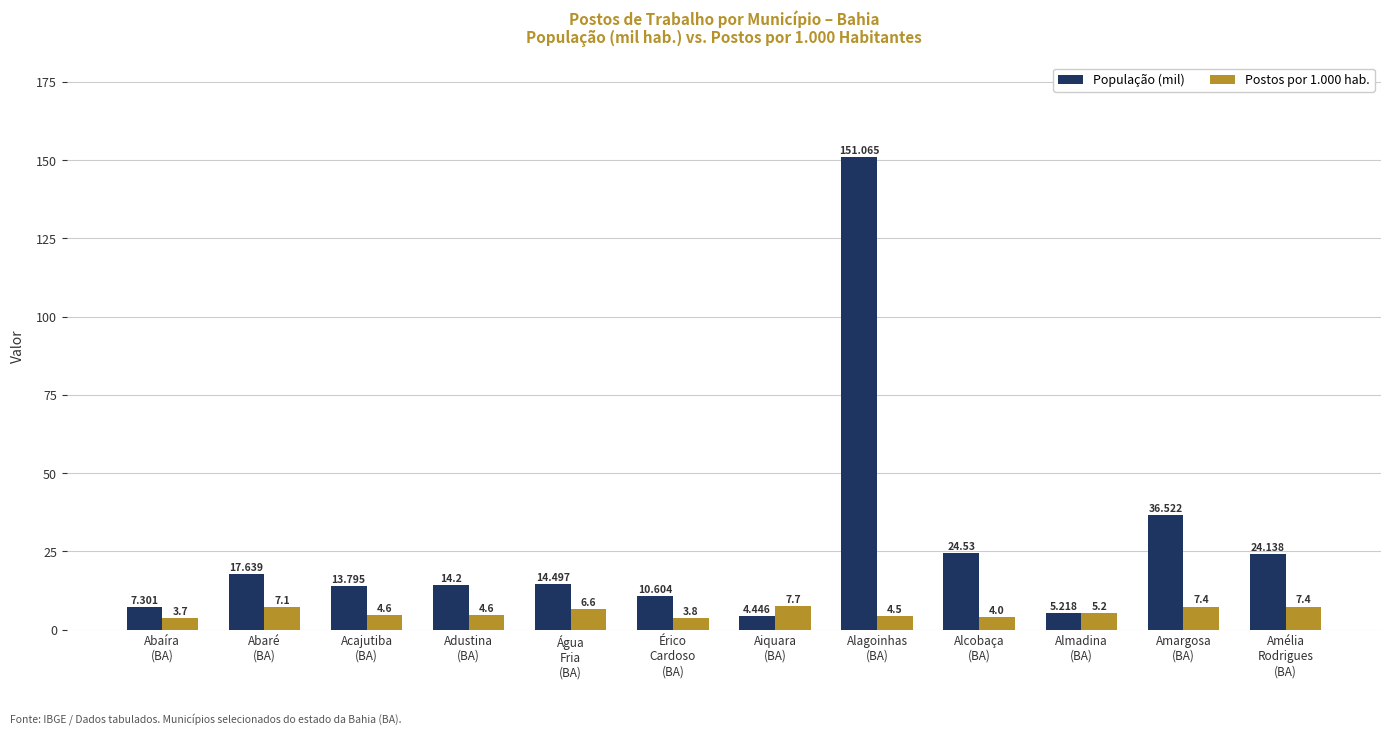

At which label is População (mil) closest to 77?

Amargosa
(BA)